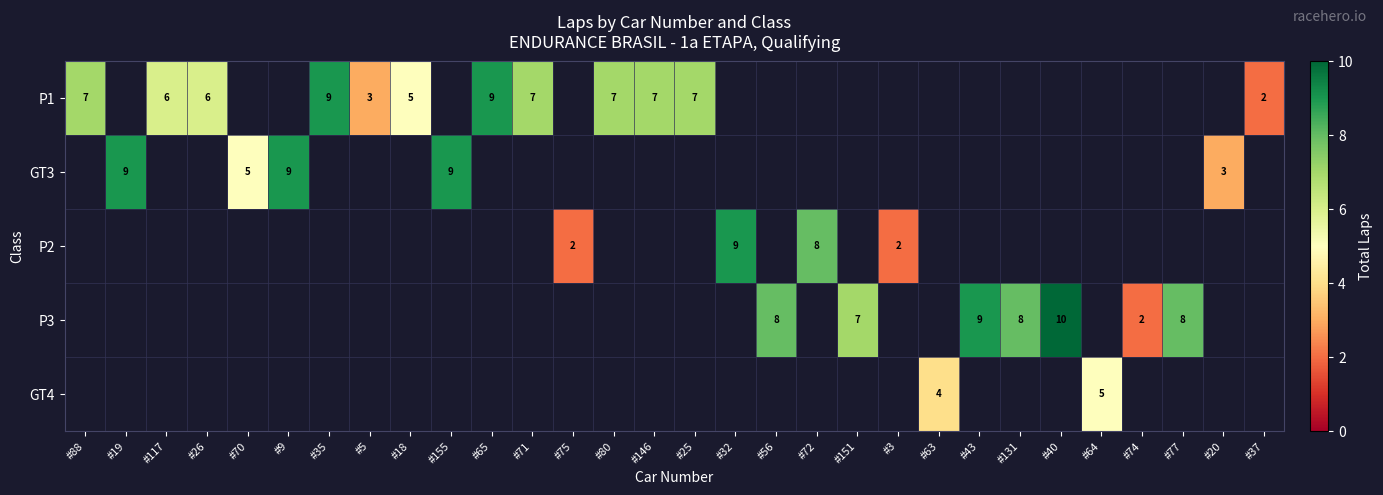

Is the value of P1 at #5 greater than the value of GT3 at #26?

No